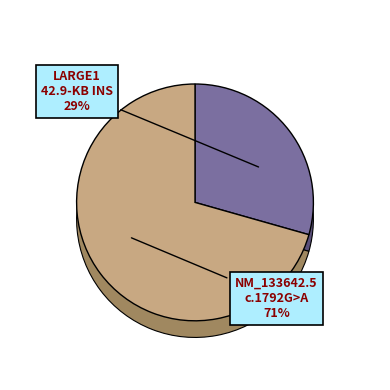

How many slices are in this pie chart?

2